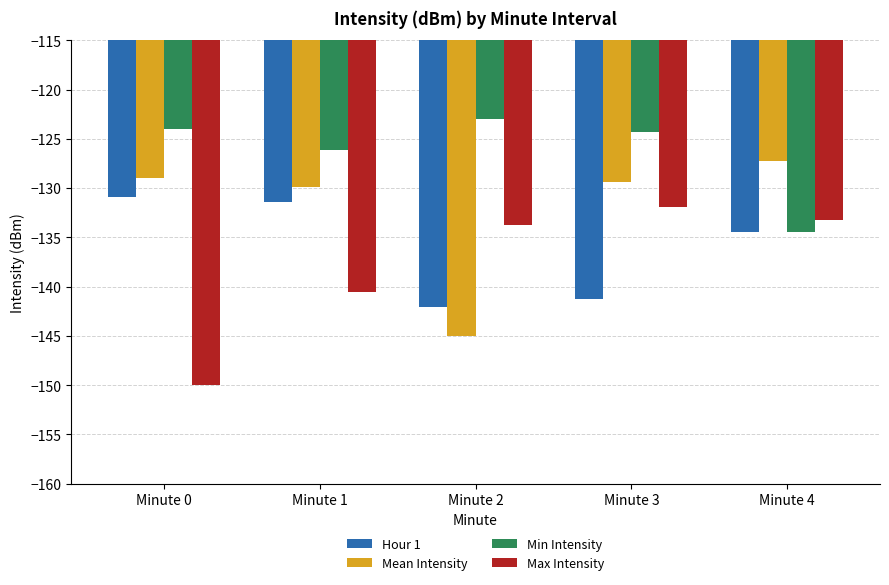

The Max Intensity series shows -133.3 at Minute 4. True or false?

True